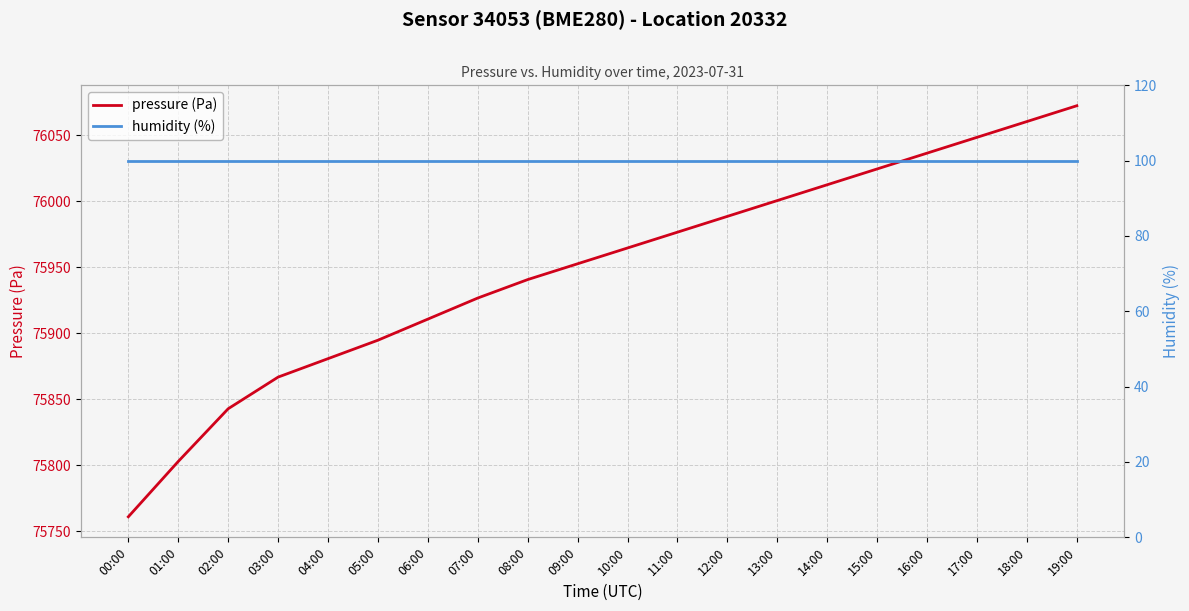

Rank the series at 13:00 from highest to lowest value.

pressure (Pa), humidity (%)